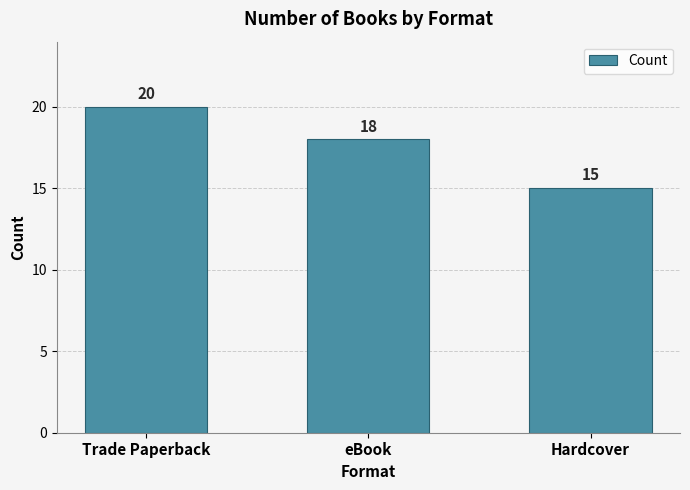

How many values are below 18?

1